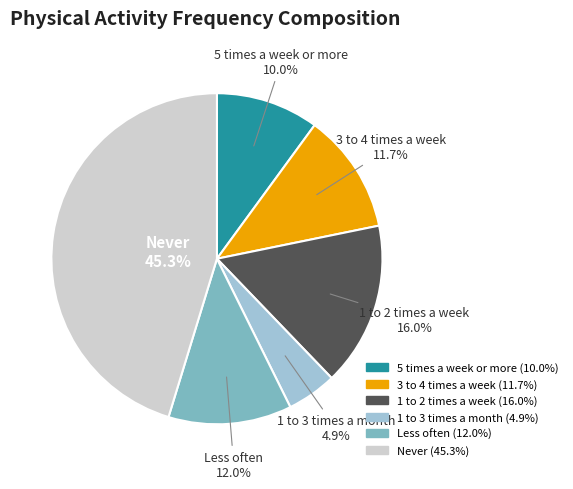

Combined, do 1 to 2 times a week and 5 times a week or more account for over 50%?

No